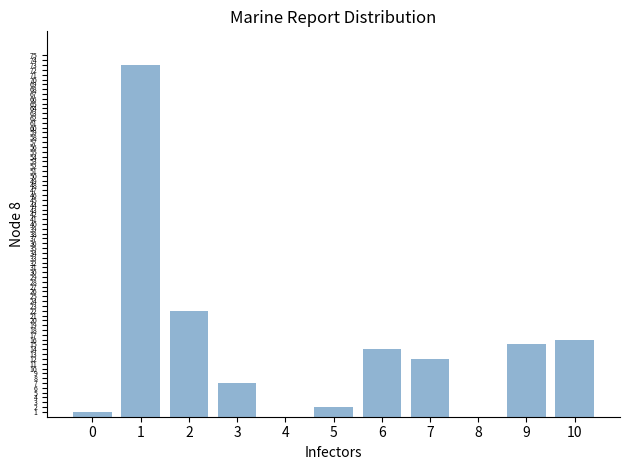

The value at 4 is 0. True or false?

True